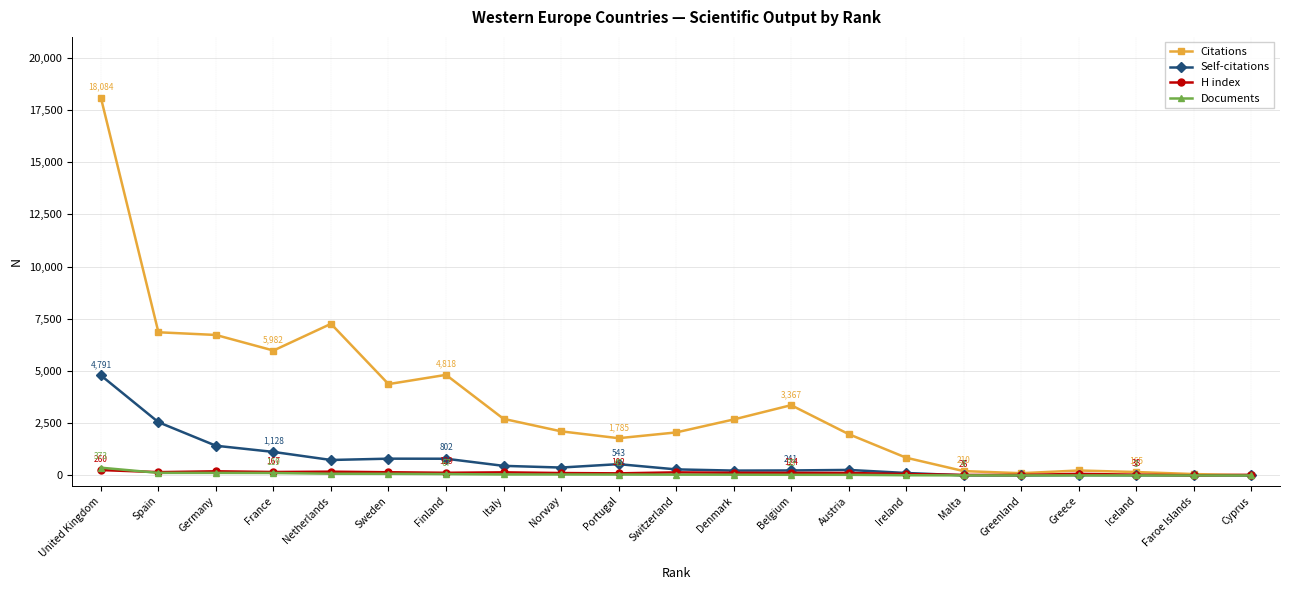

Is the value of Citations at Netherlands greater than the value of H index at Italy?

Yes